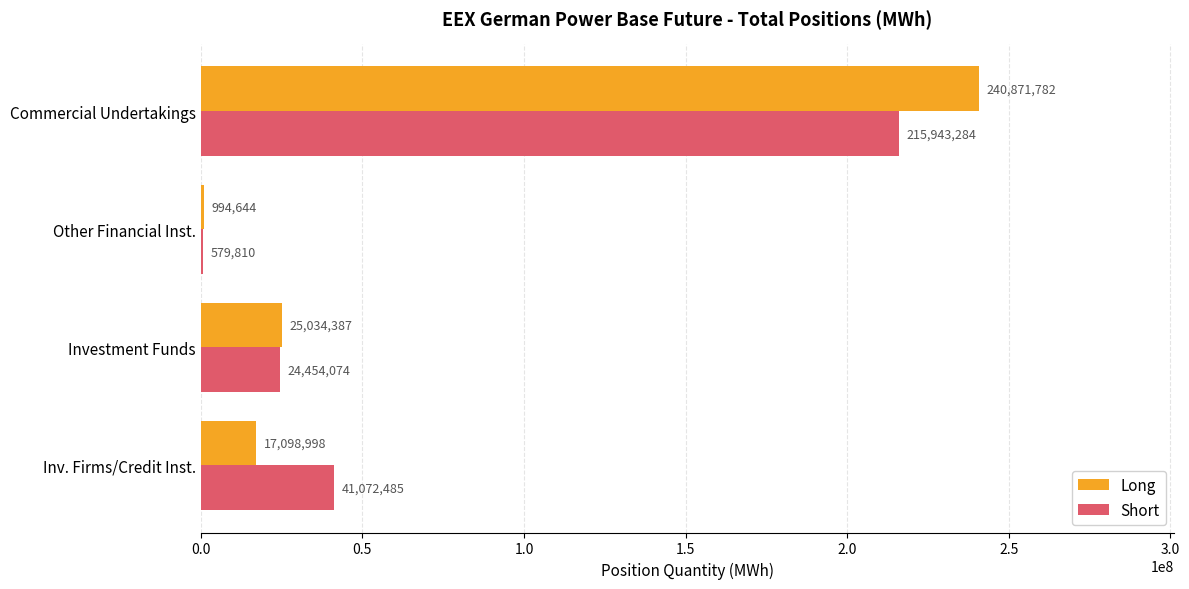

Where is Long nearest to the value 120933212?

Investment Funds